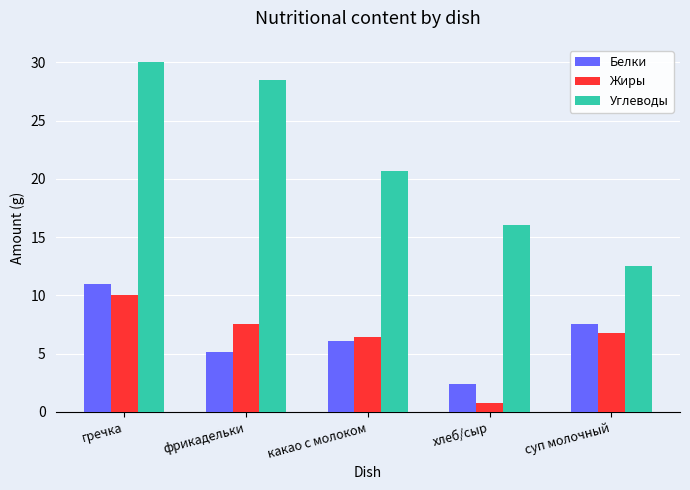

What is the total value across all series at какао с молоком?

33.2